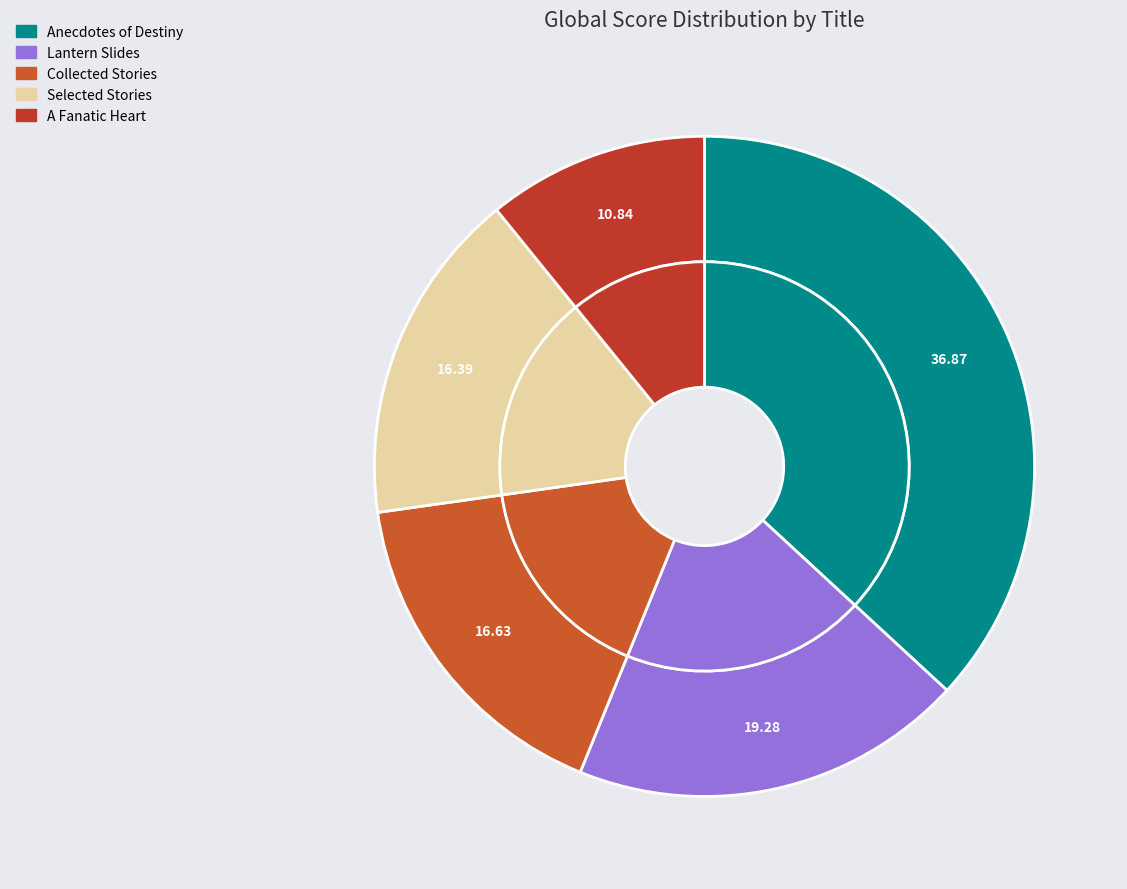

To the nearest percent, what percentage of the pie is Selected Stories?

16%